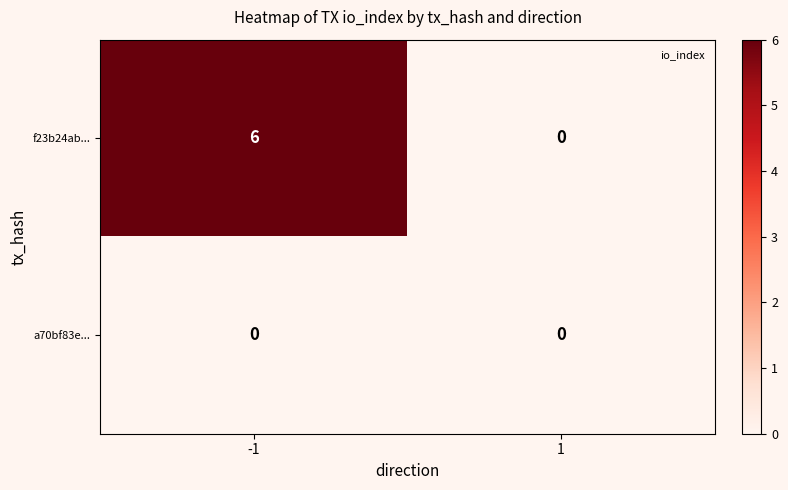

What is the average value of the f23b24ab... series?

3